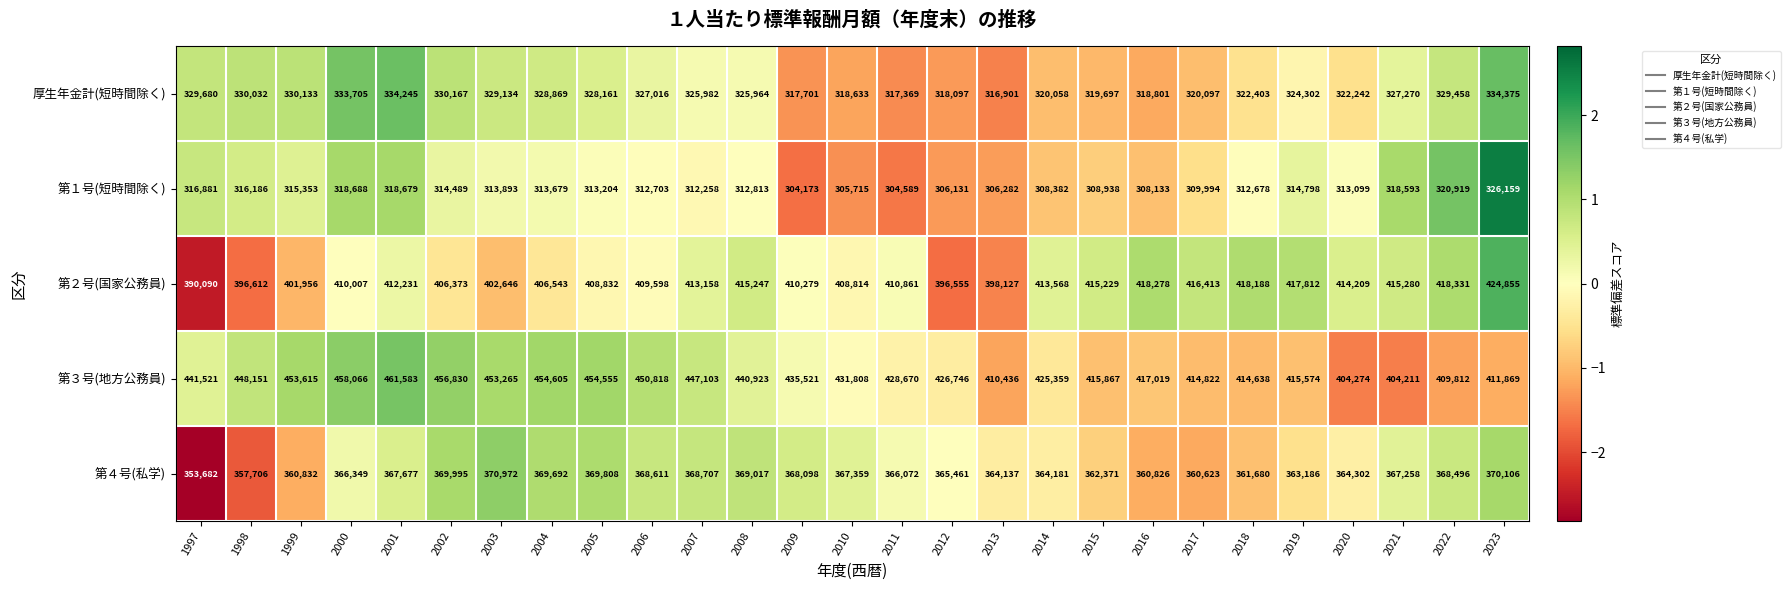

What is the difference between the maximum and minimum values in the 第４号(私学) series?

17290